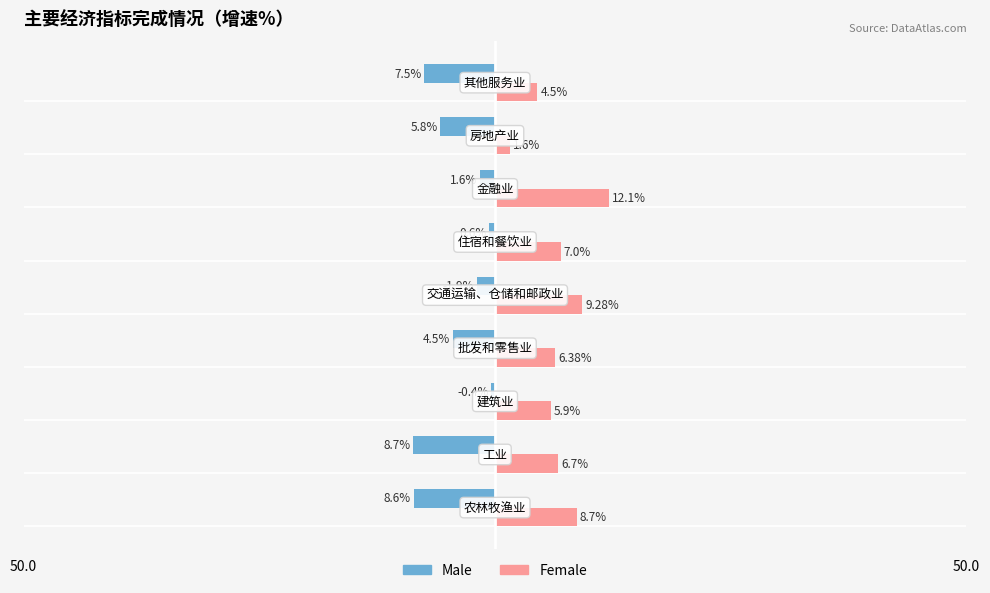

Which category has the lowest value across all series?

交通运输、仓储和邮政业